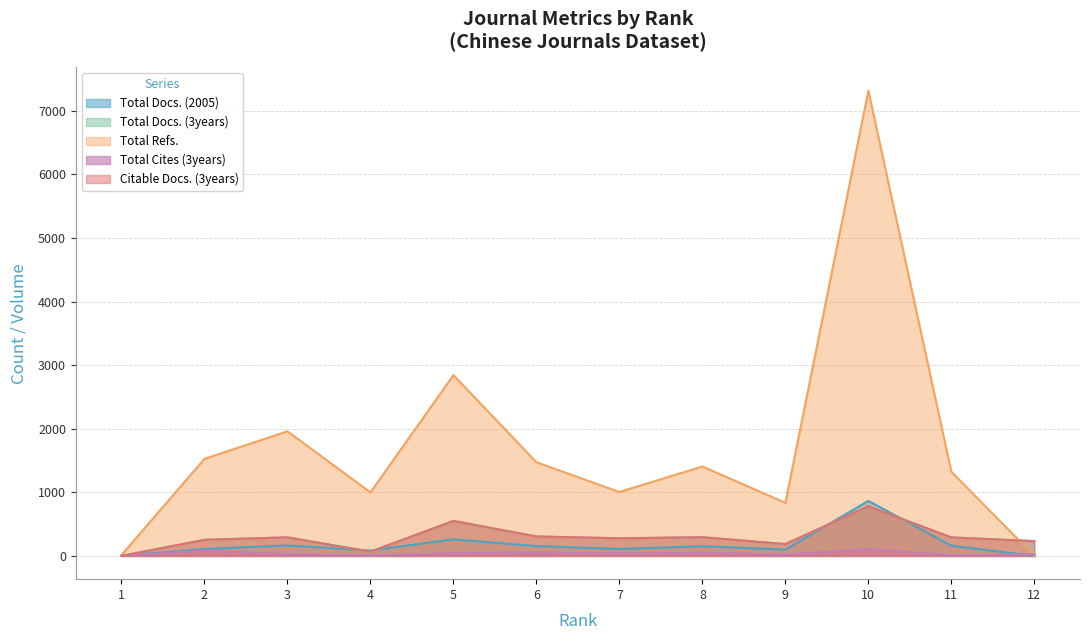

True or false: Total Refs. has a value of 503 at 4.

False